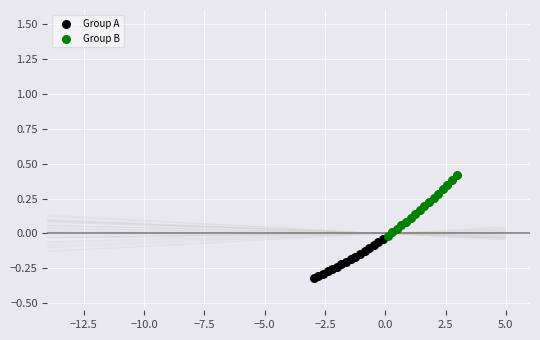

Which series reaches the minimum Y coordinate?

Group A